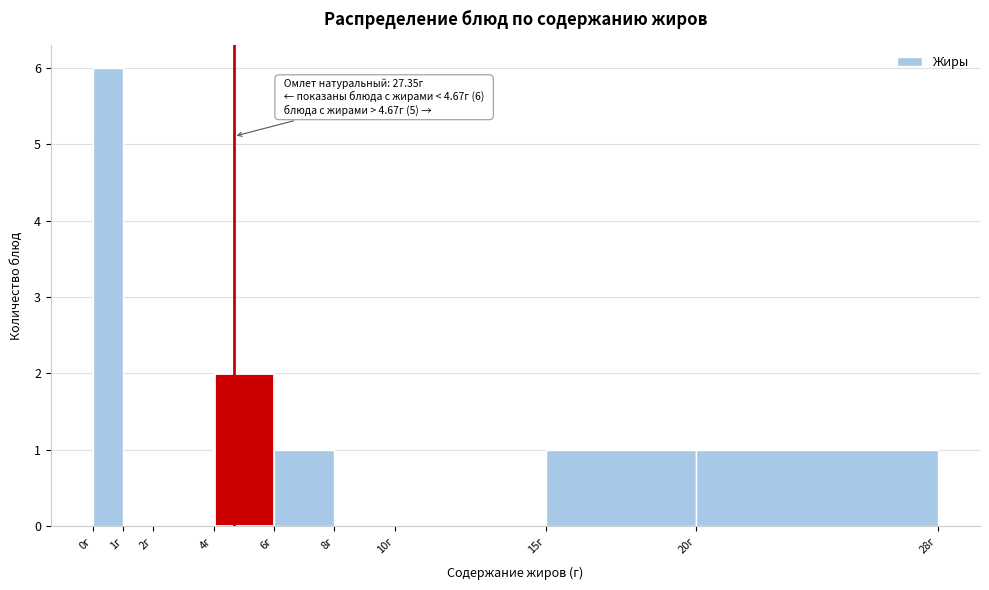

Which range on the x-axis has the tallest bar?

0 to 1